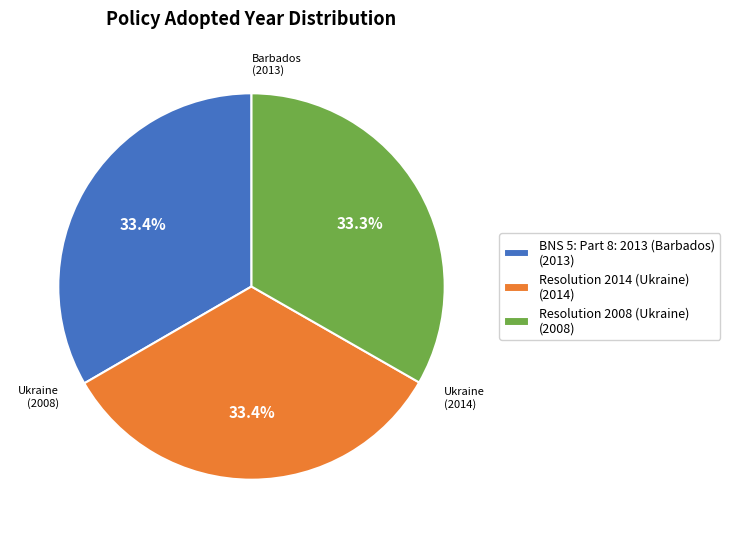

What is the total percentage of Resolution 2014 (Ukraine) (2014) and BNS 5: Part 8: 2013 (Barbados) (2013)?

66.7%